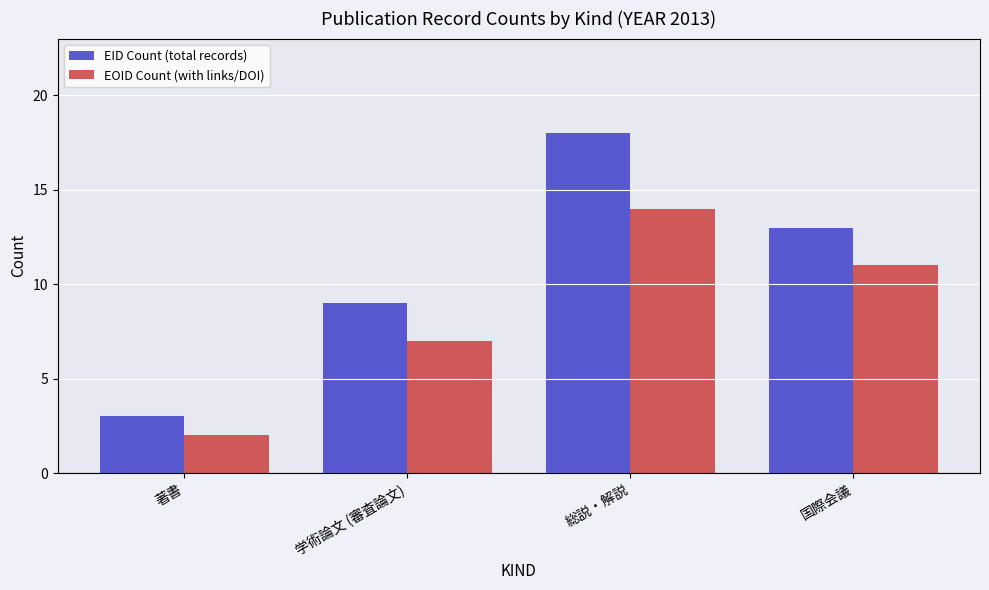

How many EID Count (total records) values are between 9 and 18?

3